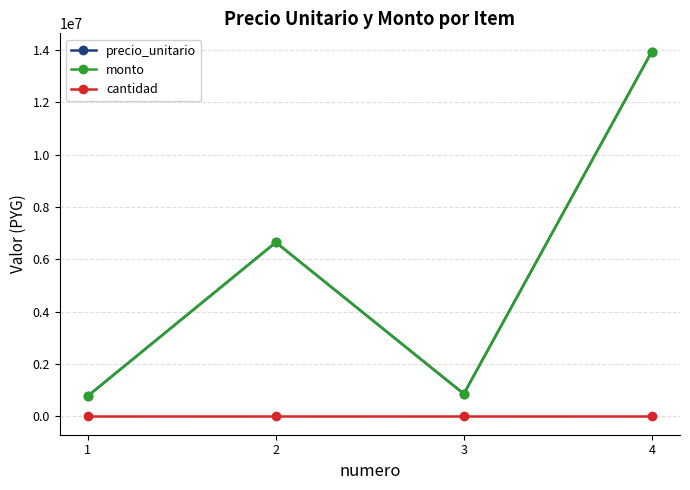

Is this an area chart (filled region under the line)?

No